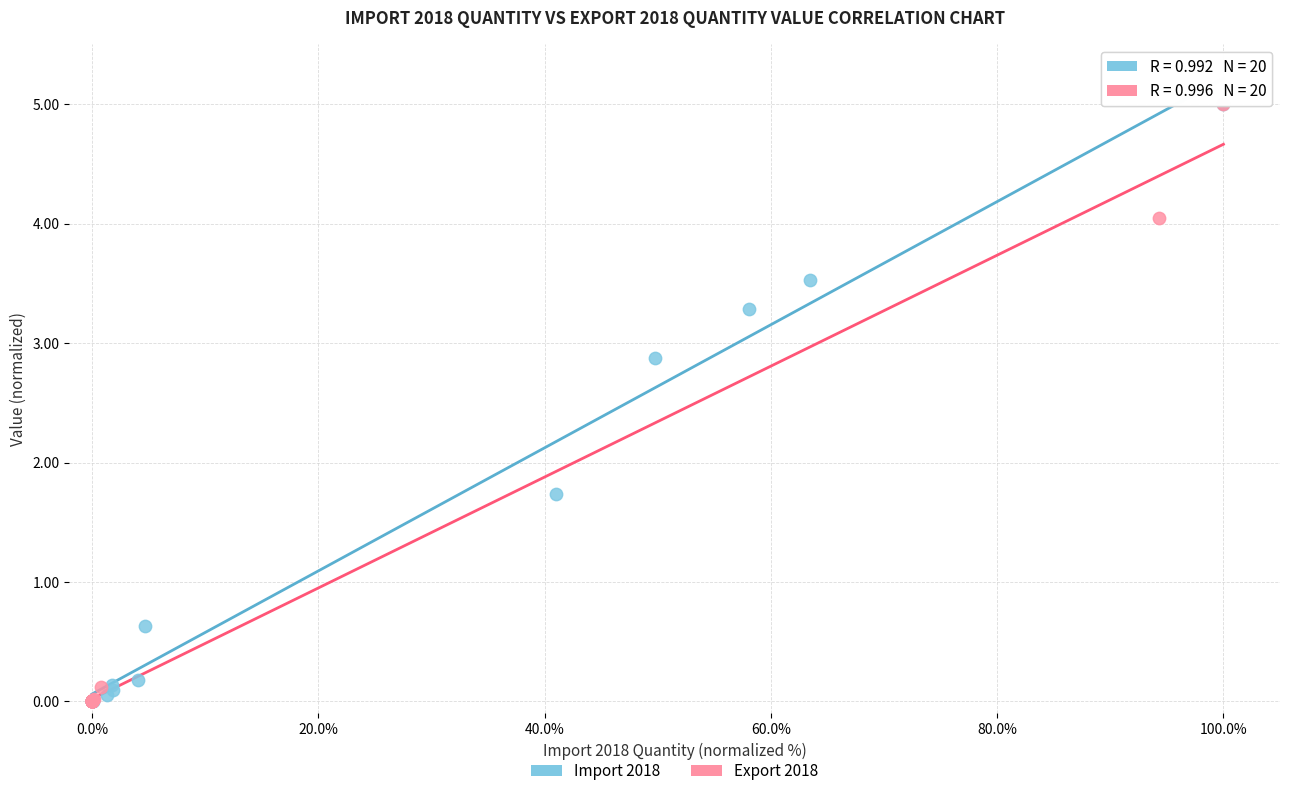

What are all the series names shown in the legend?

Import 2018, Export 2018